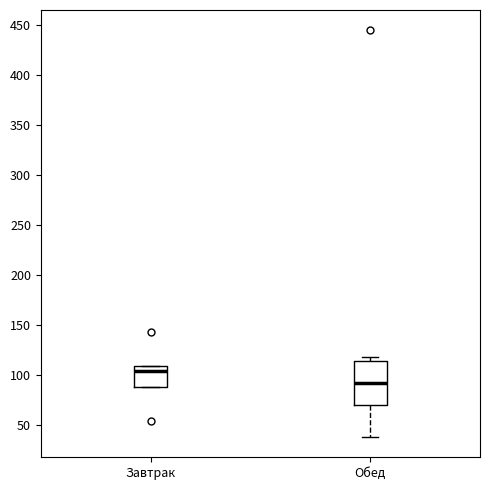

Reading left to right, read every box against the y-axis: the position of its median line, the range the box covers, and the ends of its whiskers. The values are not printed on the chart, so give them approximately, as read against the axis.

Завтрак: median 105, box 90 to 110, whiskers 90 to 110
Обед: median 90, box 70 to 115, whiskers 40 to 120